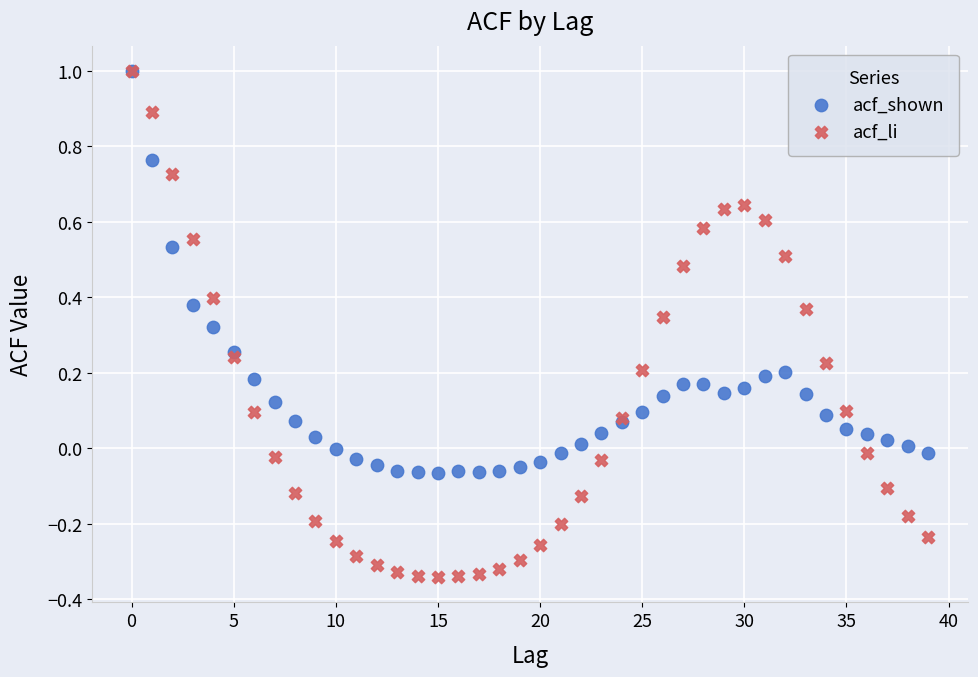

Which series has the largest Y range (max minus min)?

acf_li